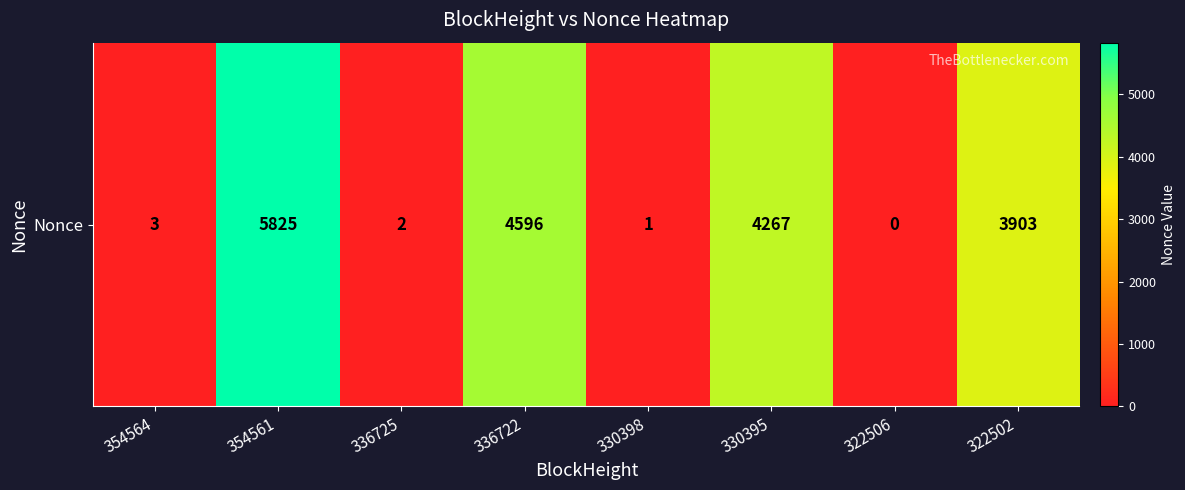

How many values are below 3903?

4